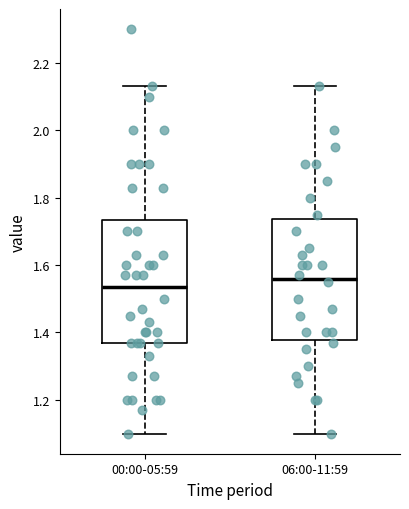

Reading left to right, read every box against the y-axis: the position of its median line, the range the box covers, and the ends of its whiskers. The values are not printed on the chart, so give them approximately, as read against the axis.

00:00-05:59: median 1.54, box 1.38 to 1.74, whiskers 1.10 to 2.14
06:00-11:59: median 1.56, box 1.38 to 1.74, whiskers 1.10 to 2.14